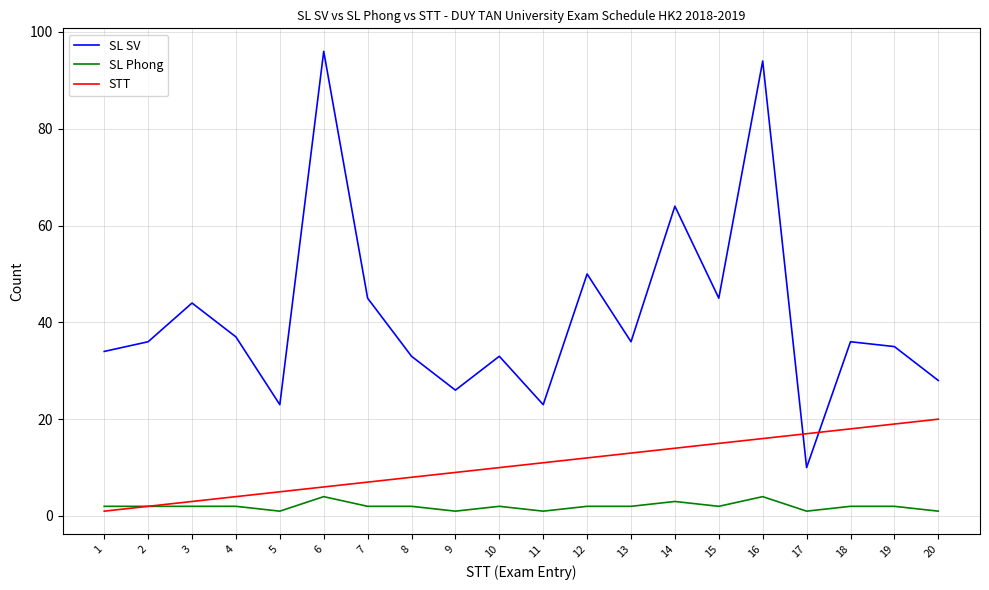

True or false: SL SV and SL Phong intersect in this chart.

False